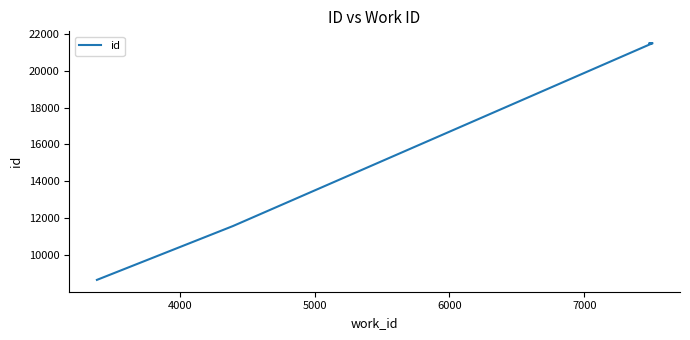

What is the difference between the maximum and second lowest values?

9905